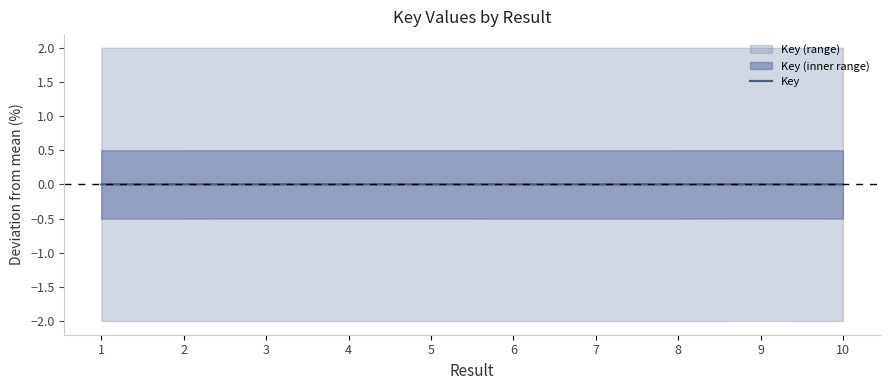

At which category does the data reach its first local valley?

4